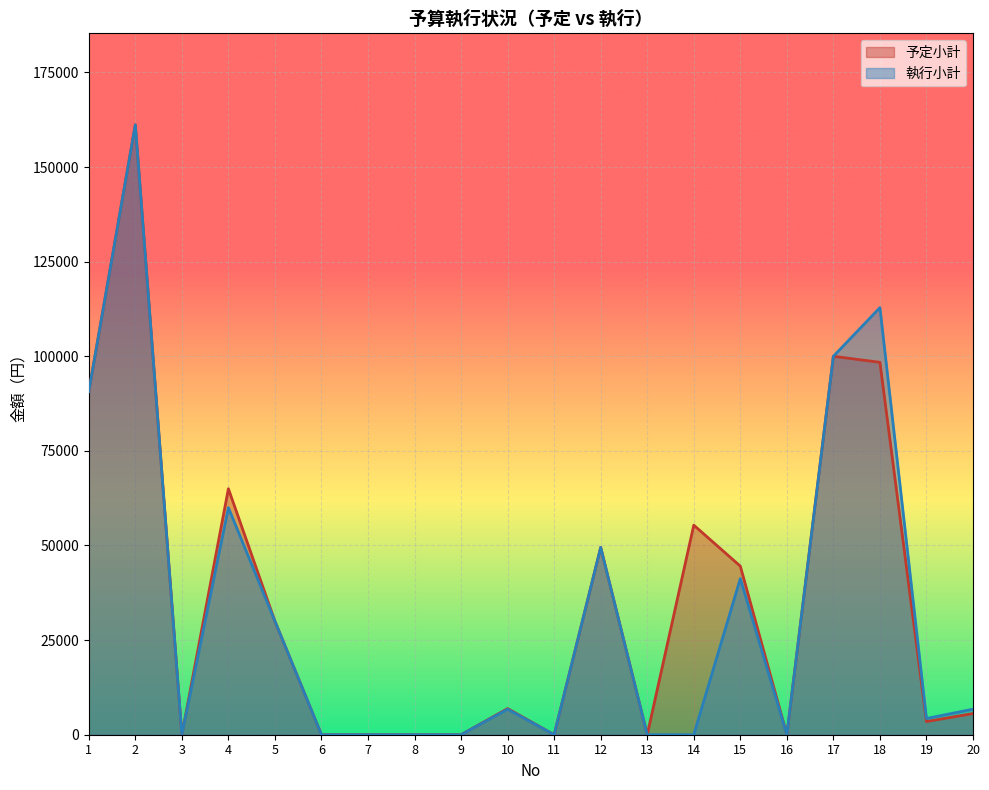

Does the chart display data point markers on the line(s)?

No